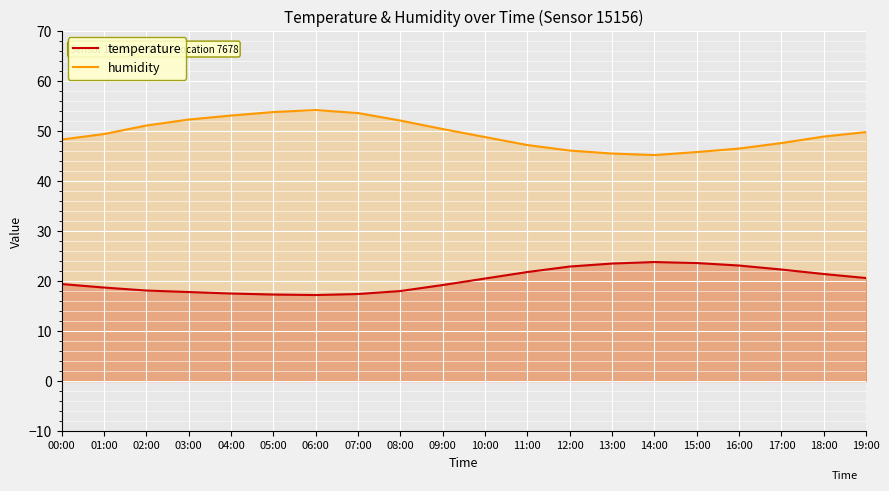

Does the chart display data point markers on the line(s)?

No